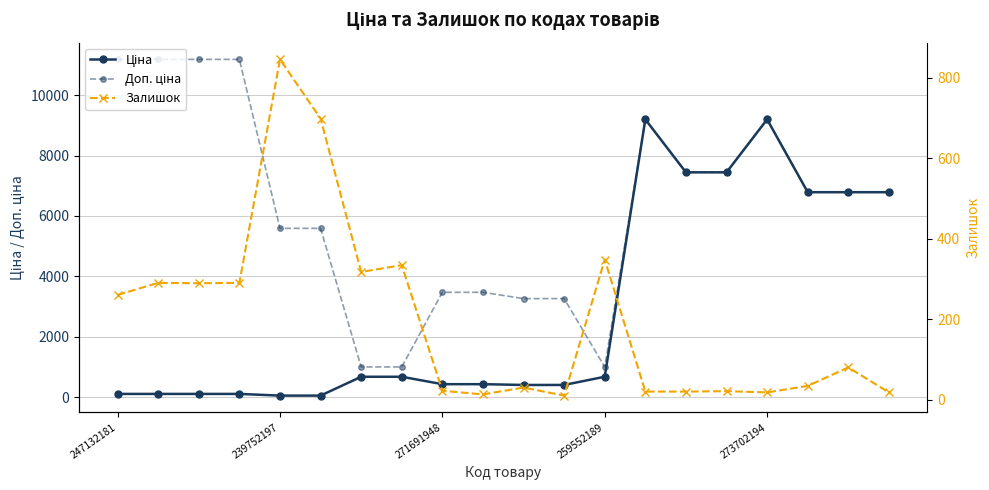

How many lines are shown in the chart?

3